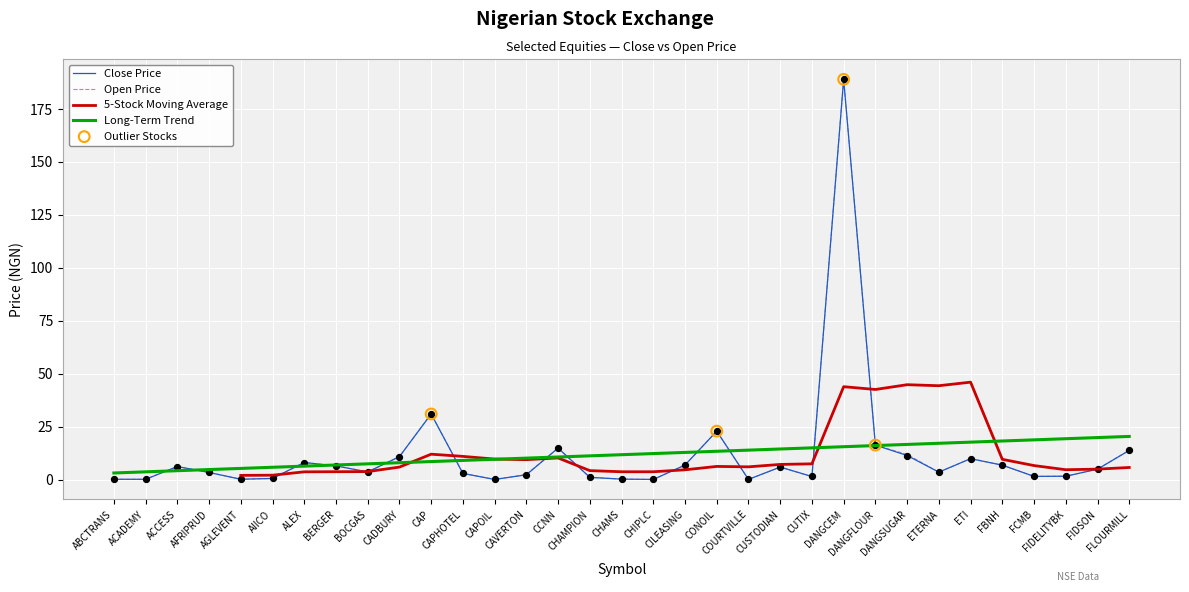

Which series has the widest spread of Y values?

Close